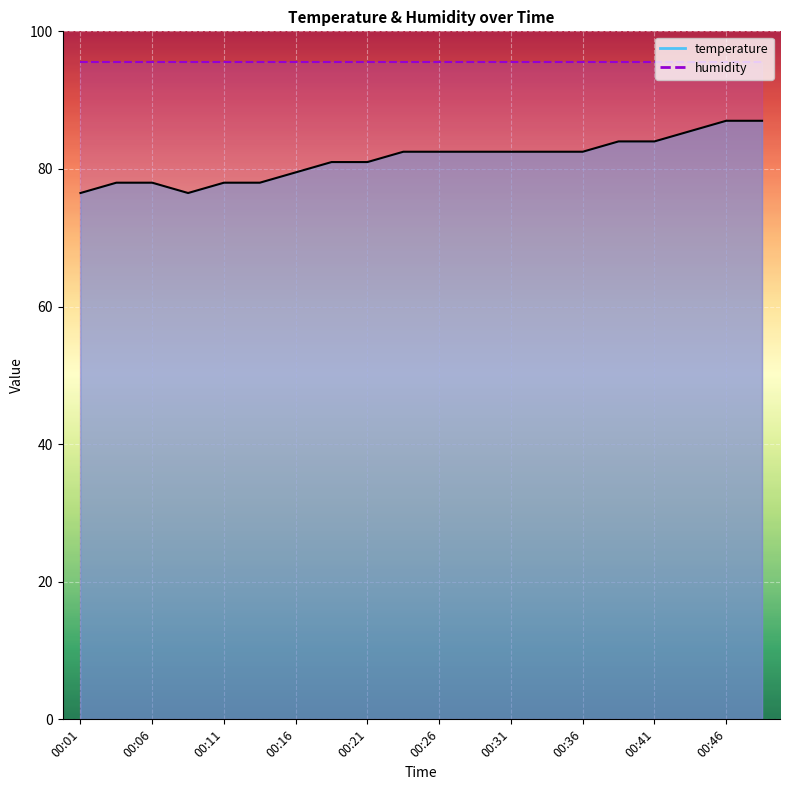

How many points are lower than both their immediate neighbors (excluding endpoints)?

1